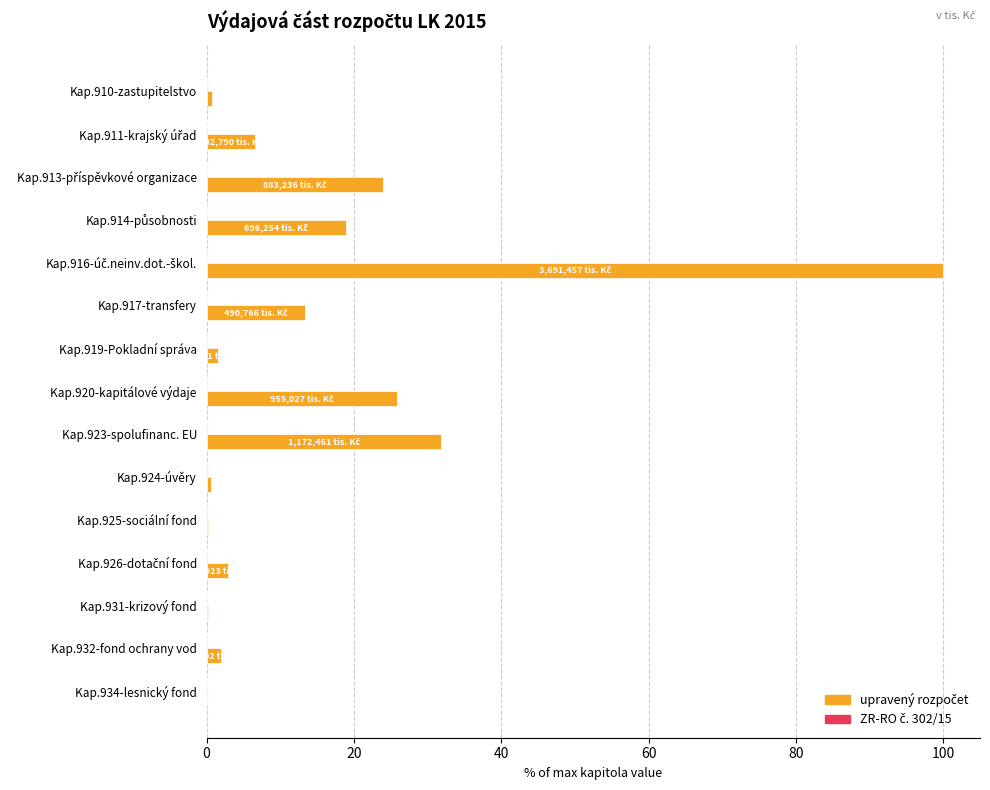

What is the maximum value shown in the chart?

100.0